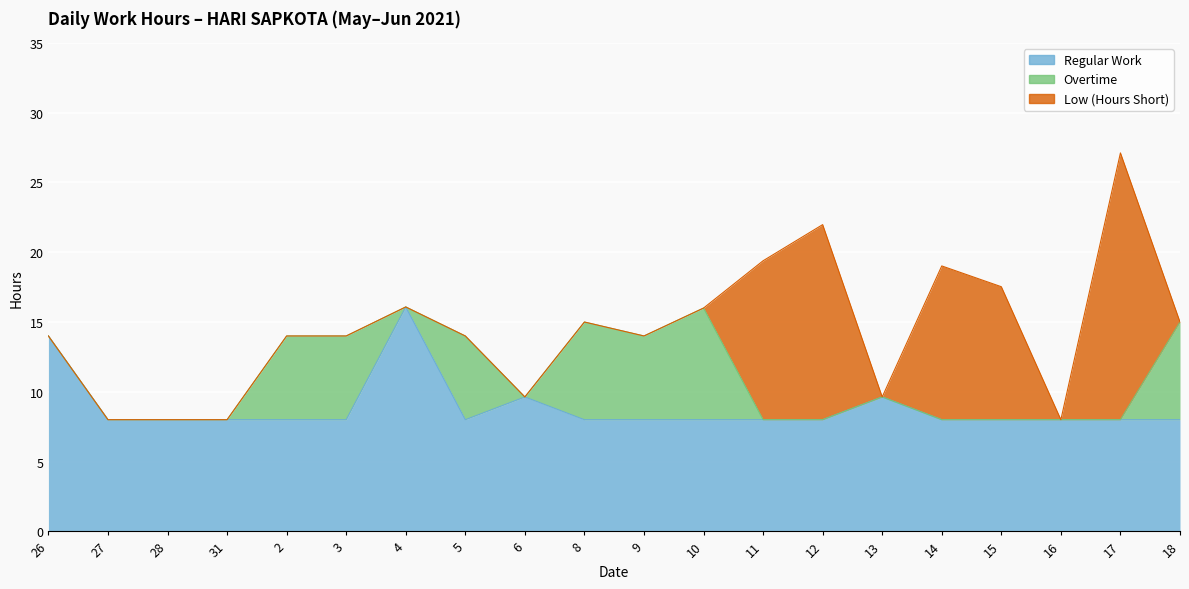

What is the difference between the second highest and minimum values in the Regular Work series?

6.0